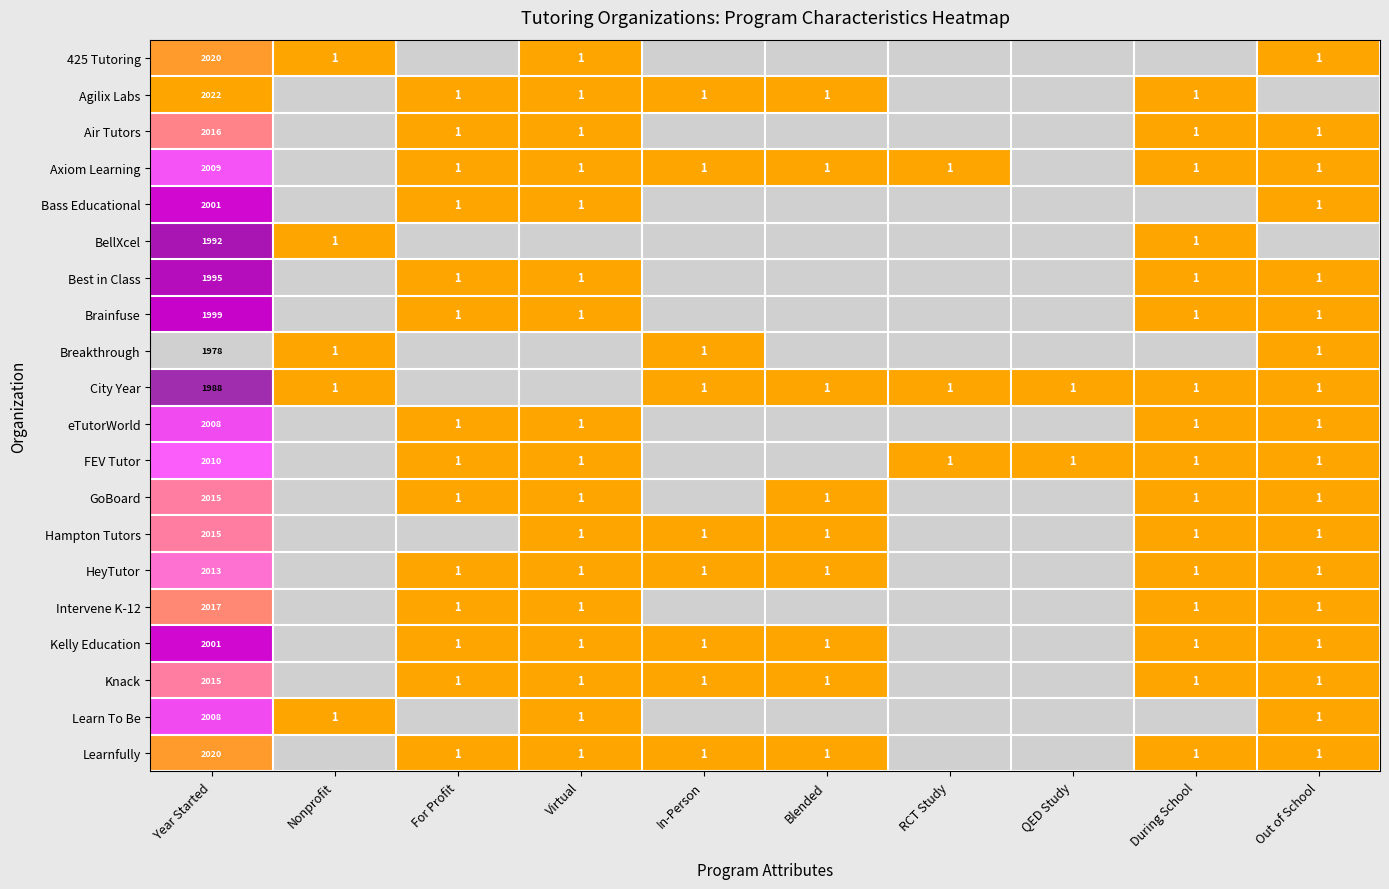

Is it true that City Year equals 0 at Out of School?

False